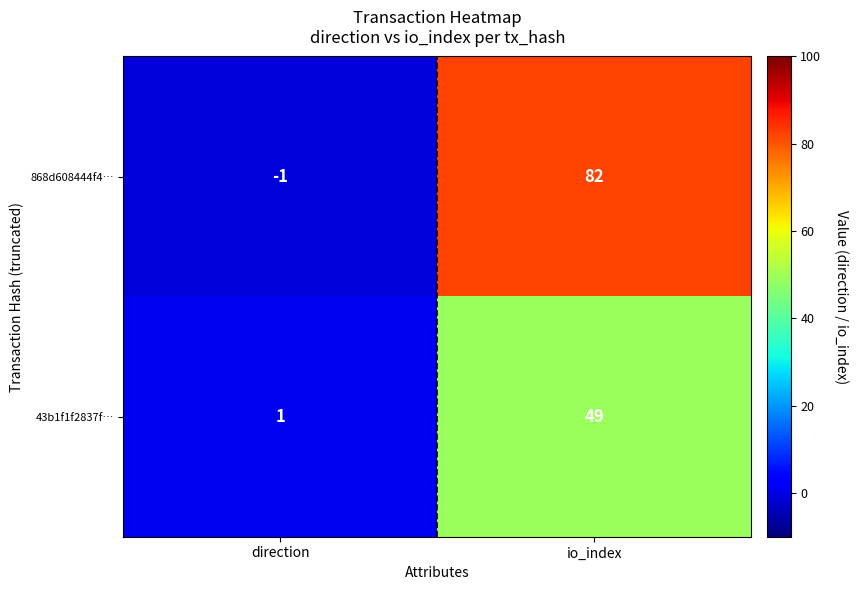

Which series changed the most between direction and io_index?

868d608444f4…